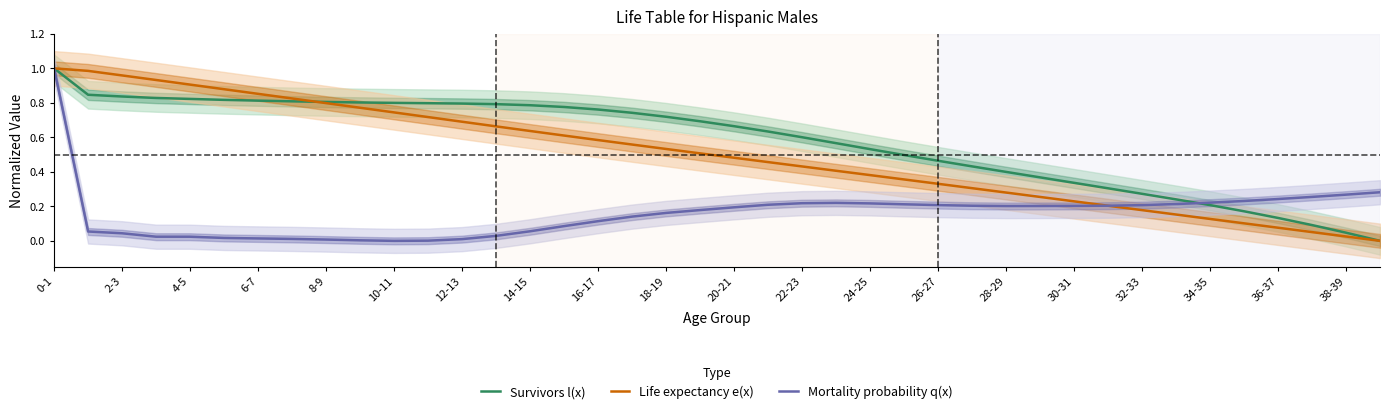

Is it true that Life expectancy e(x) equals 0.4 at 12-13?

False